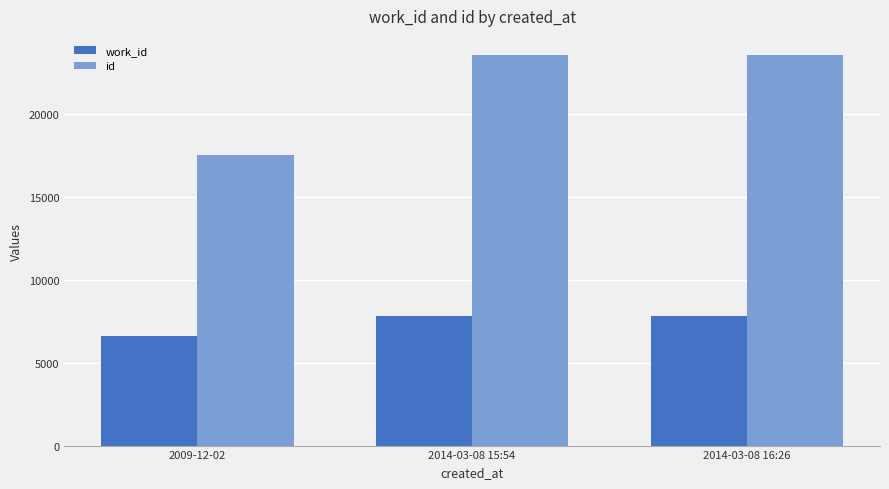

Which series changed the most between 2009-12-02 and 2014-03-08 16:26?

id